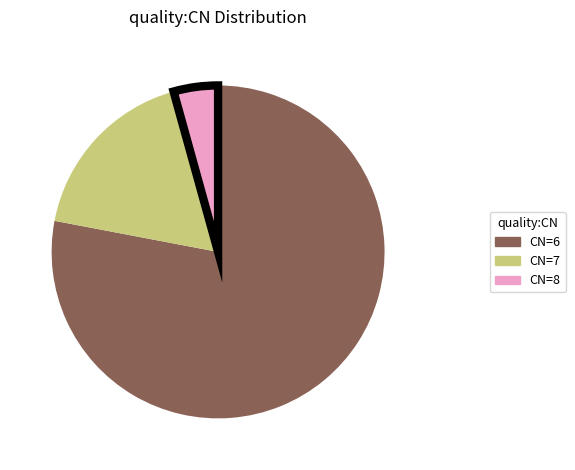

Rank the categories by value from highest to lowest.

CN=6, CN=7, CN=8